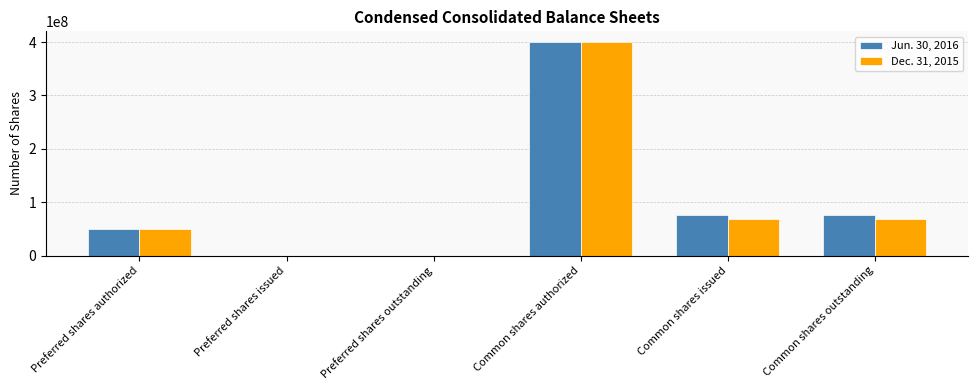

At which category does the chart reach its peak across all series?

Common shares authorized